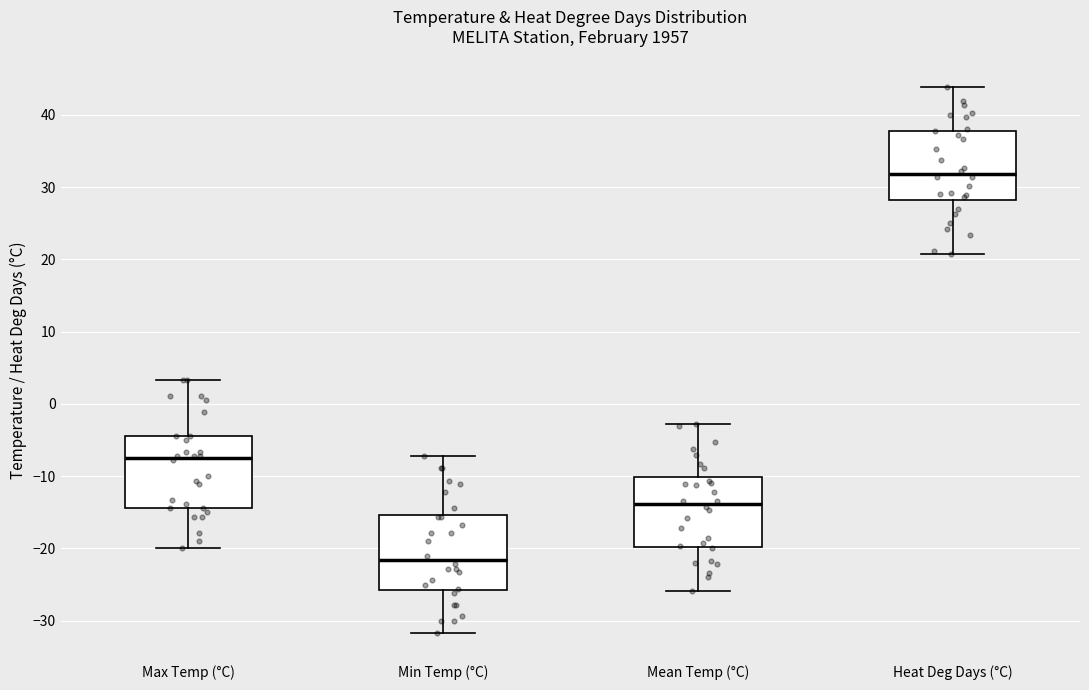

Reading left to right, transcribe this box plot: for each box, give where its median line is, the range the box spans, and where its two whiskers end, as read against the y-axis. The values are not printed on the chart, so give them approximately, as read against the axis.

Max Temp (°C): median -7, box -14 to -4, whiskers -20 to 3
Min Temp (°C): median -22, box -26 to -15, whiskers -32 to -7
Mean Temp (°C): median -14, box -20 to -10, whiskers -26 to -3
Heat Deg Days (°C): median 32, box 28 to 38, whiskers 21 to 44